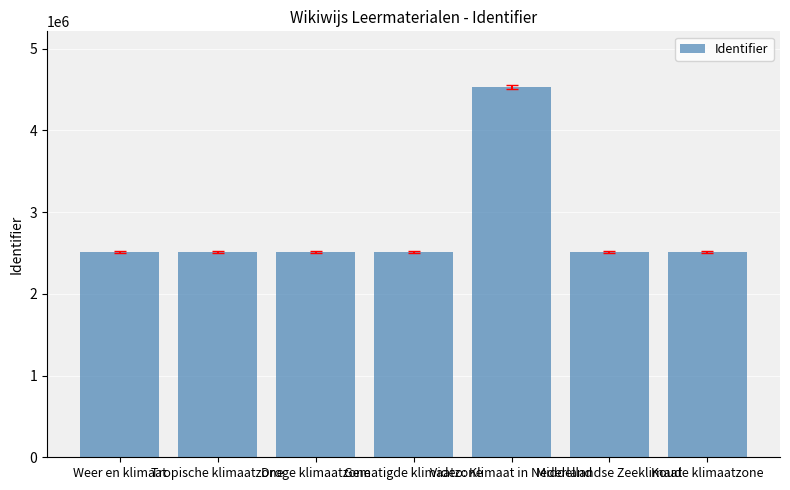

What is the ratio of the value at Weer en klimaat to the value at Gematigde klimaatzone?

1.0